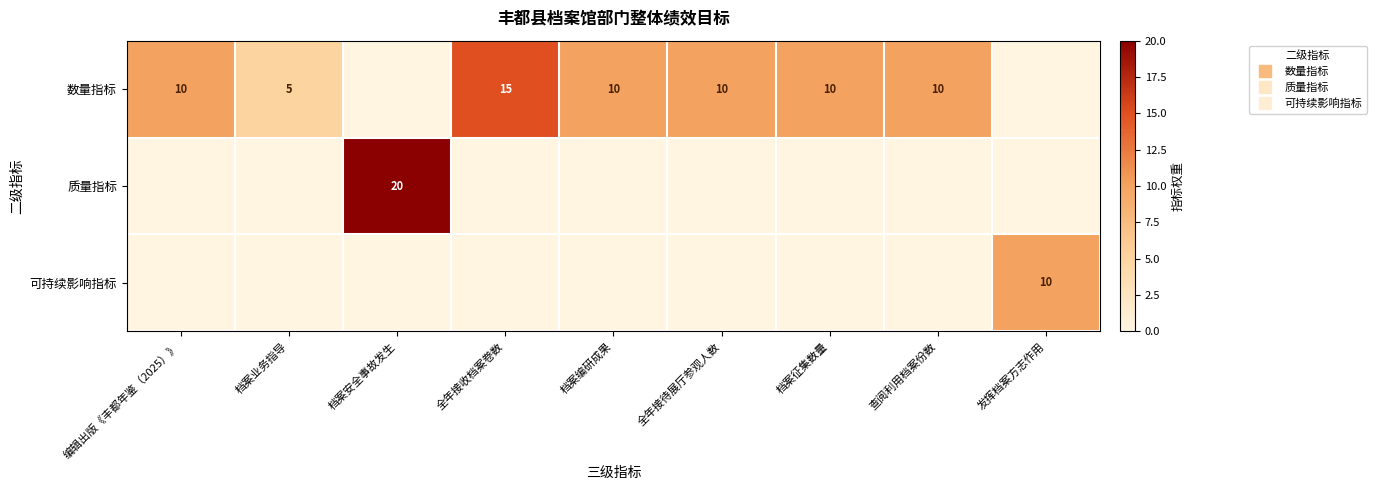

Which category has the highest value in the 可持续影响指标 series?

发挥档案方志作用